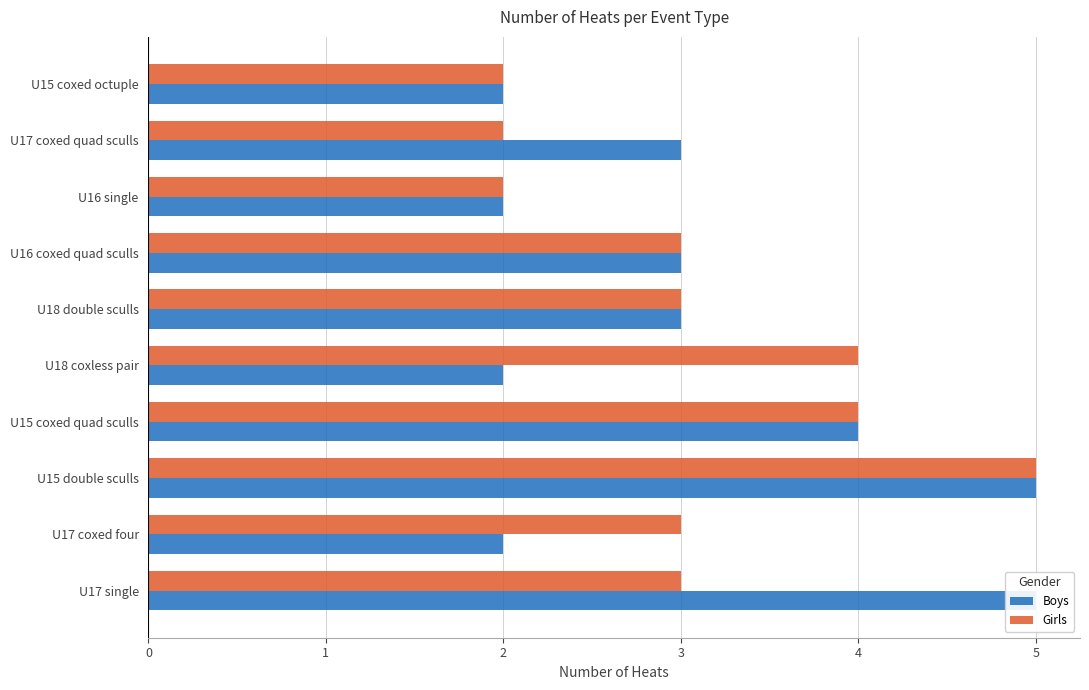

What is the difference between the maximum and minimum values in the Boys series?

3